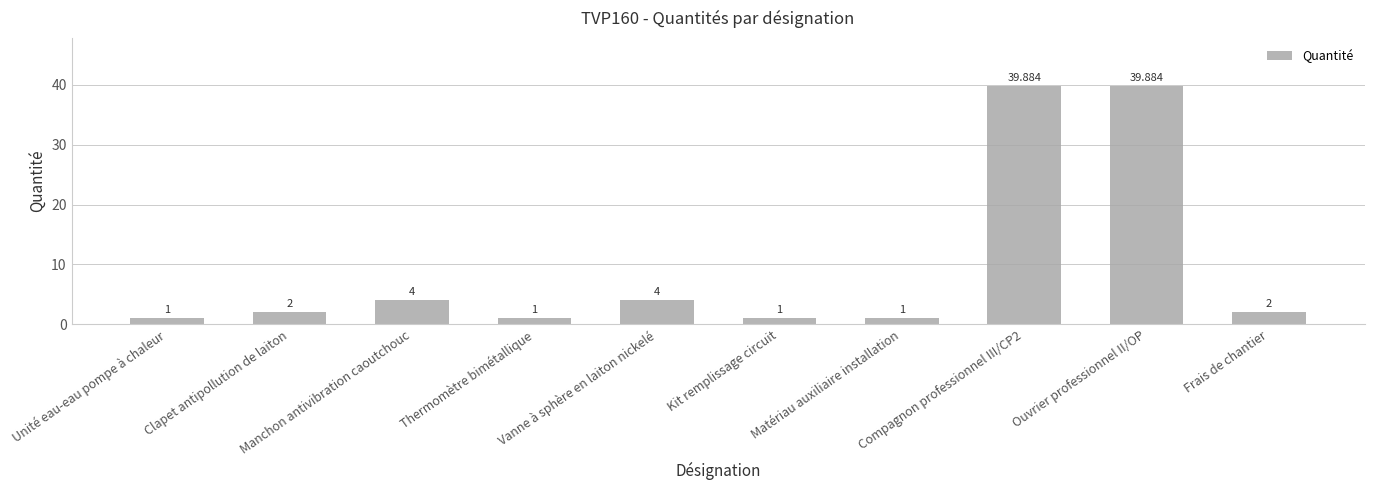

What is the label of the 10th bar from the right?

Unité eau-eau pompe à chaleur